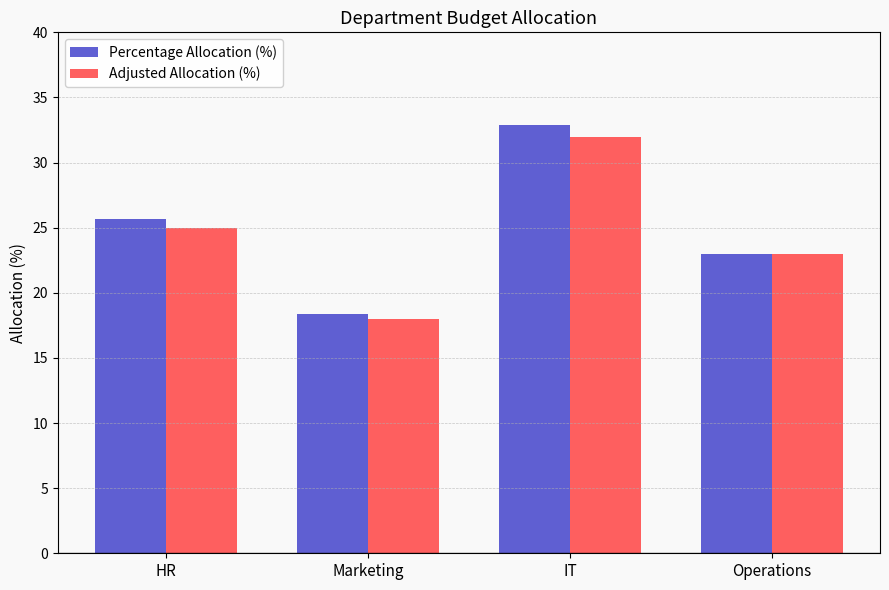

Is the value of Percentage Allocation (%) at Marketing greater than the value of Adjusted Allocation (%) at Marketing?

Yes